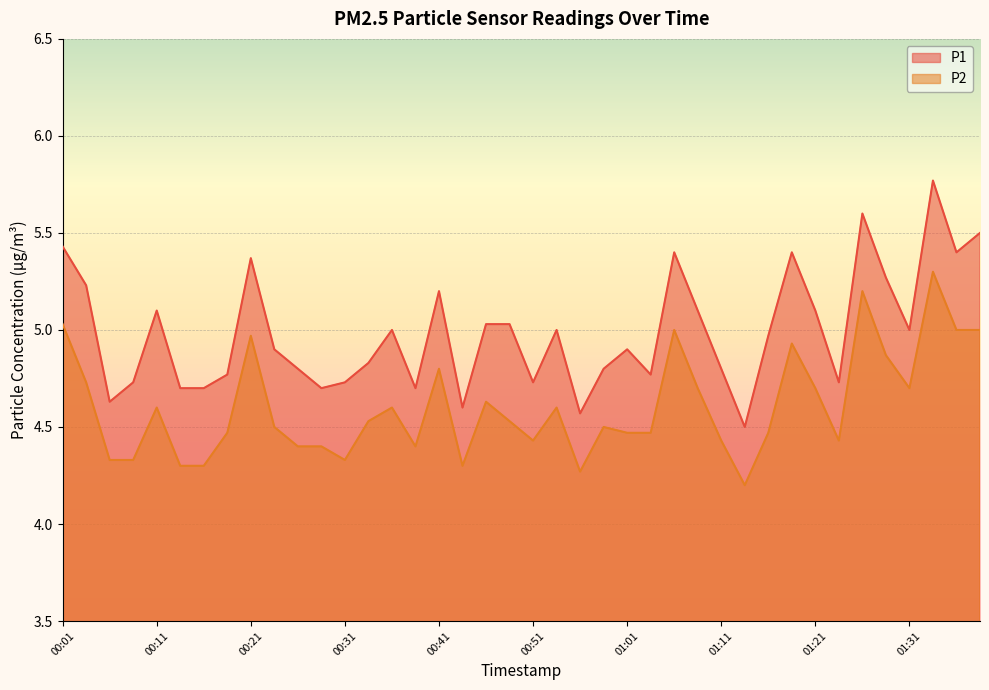

Does the chart display data point markers on the line(s)?

No